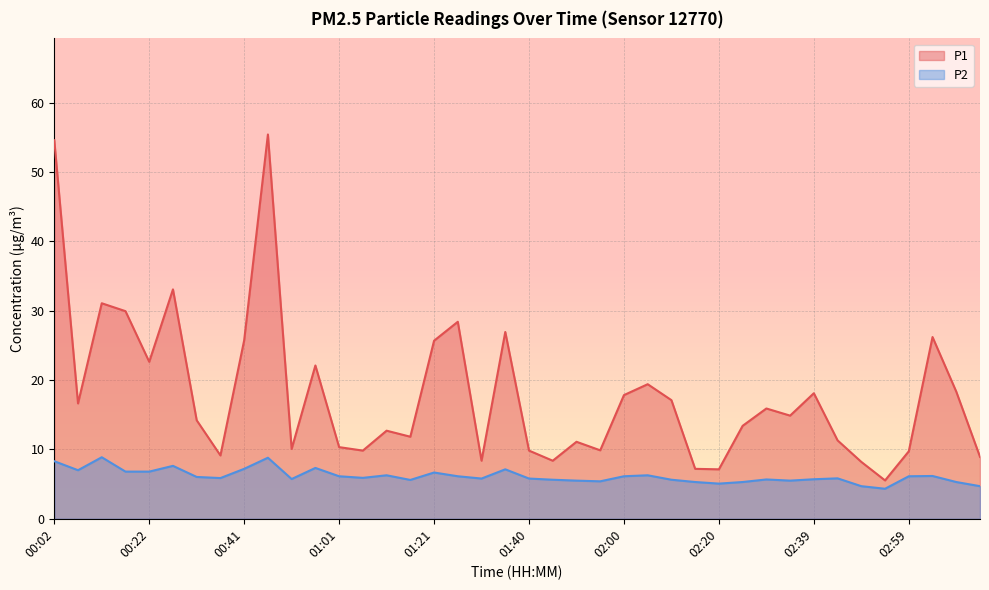

What are all the series names shown in the legend?

P1, P2